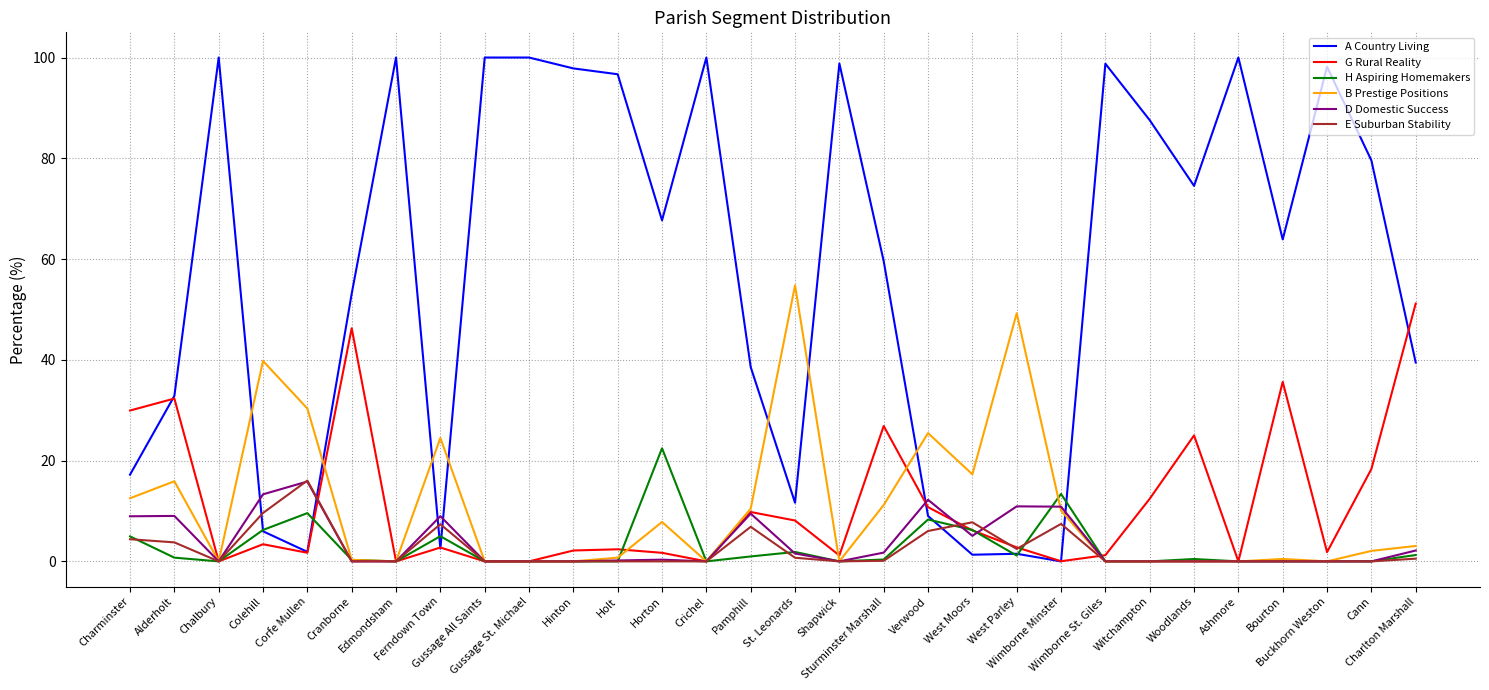

Which series has the widest spread of values?

A Country Living